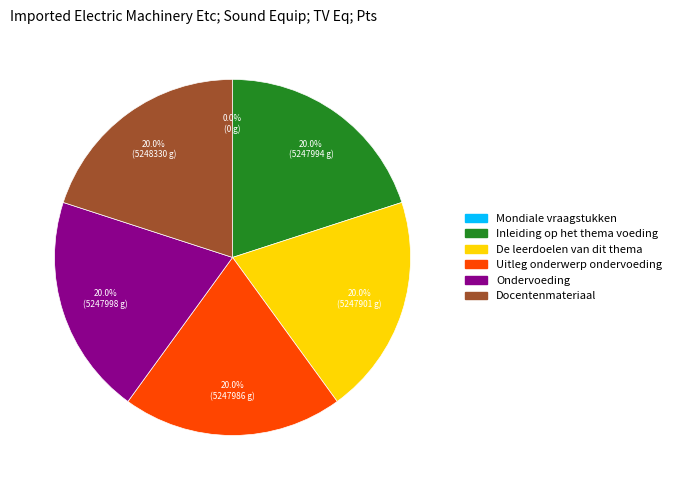

Is there any slice that represents more than half of the pie?

No